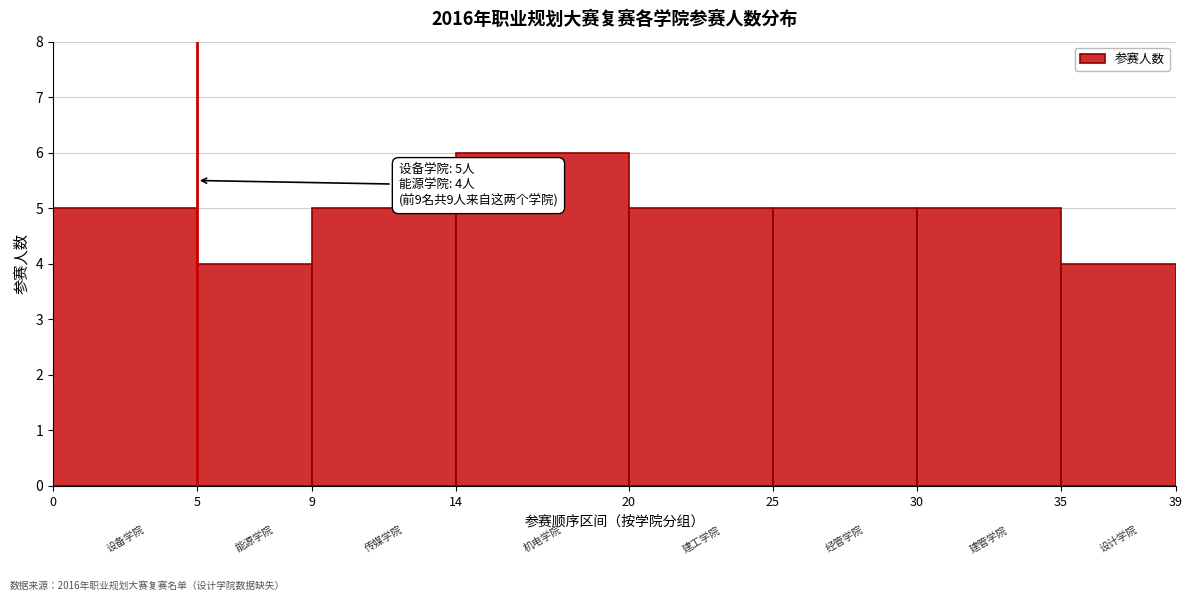

Over which range of the x-axis is the bar tallest?

14 to 20